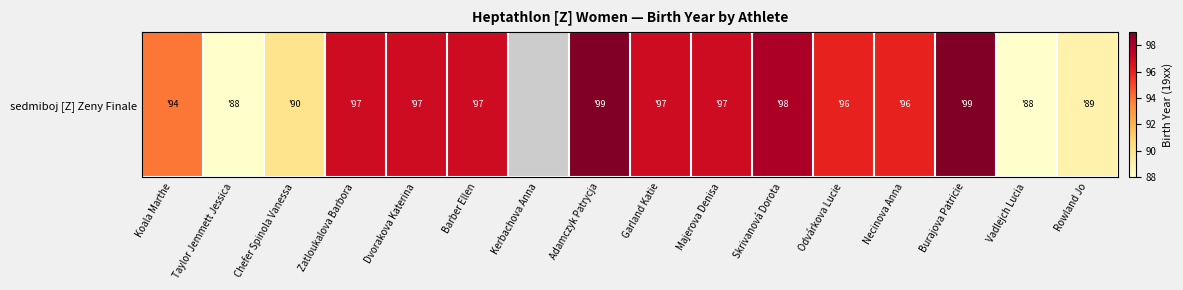

What is the sum of the values at Adamczyk Patrycja and Burajova Patricie?

198.0